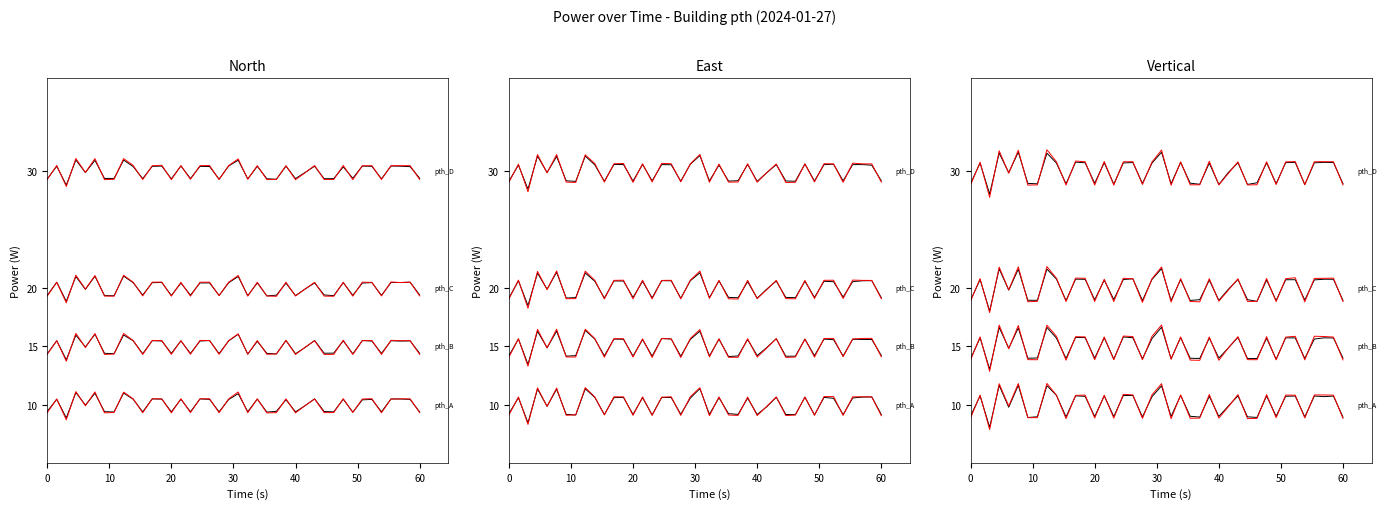

Is it true that the value at 00:54 is 27.2?

False